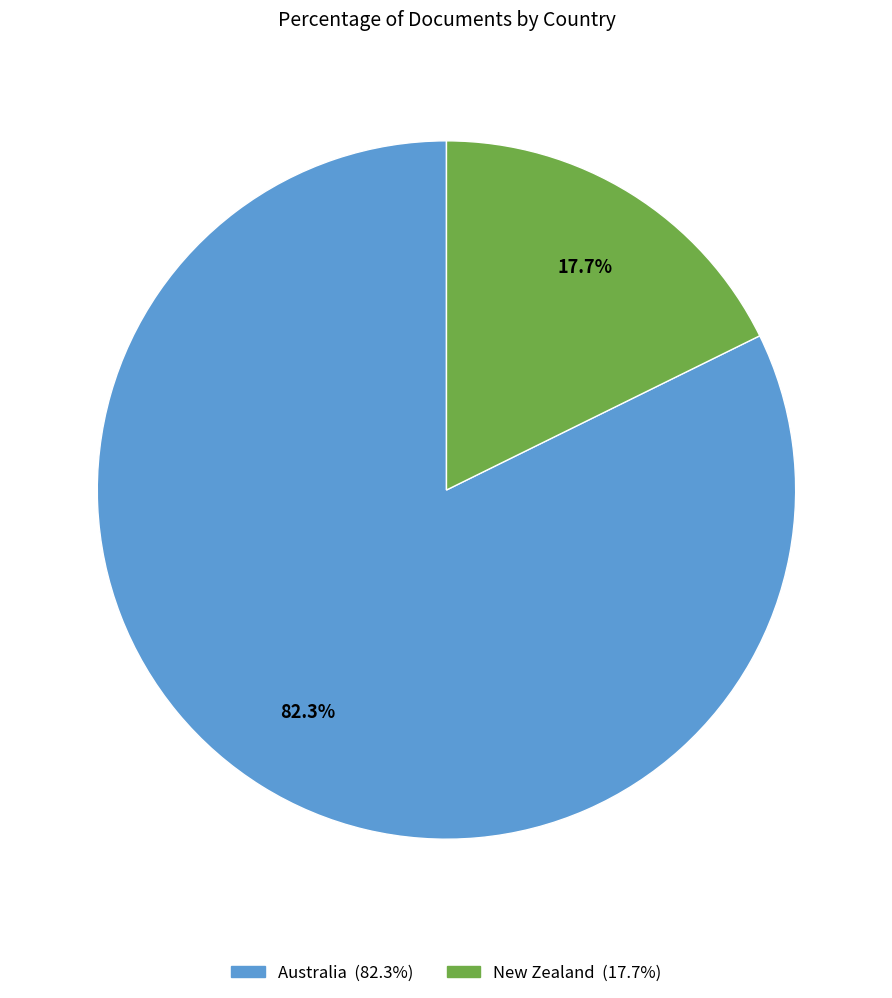

To the nearest percent, what portion does New Zealand represent?

18%